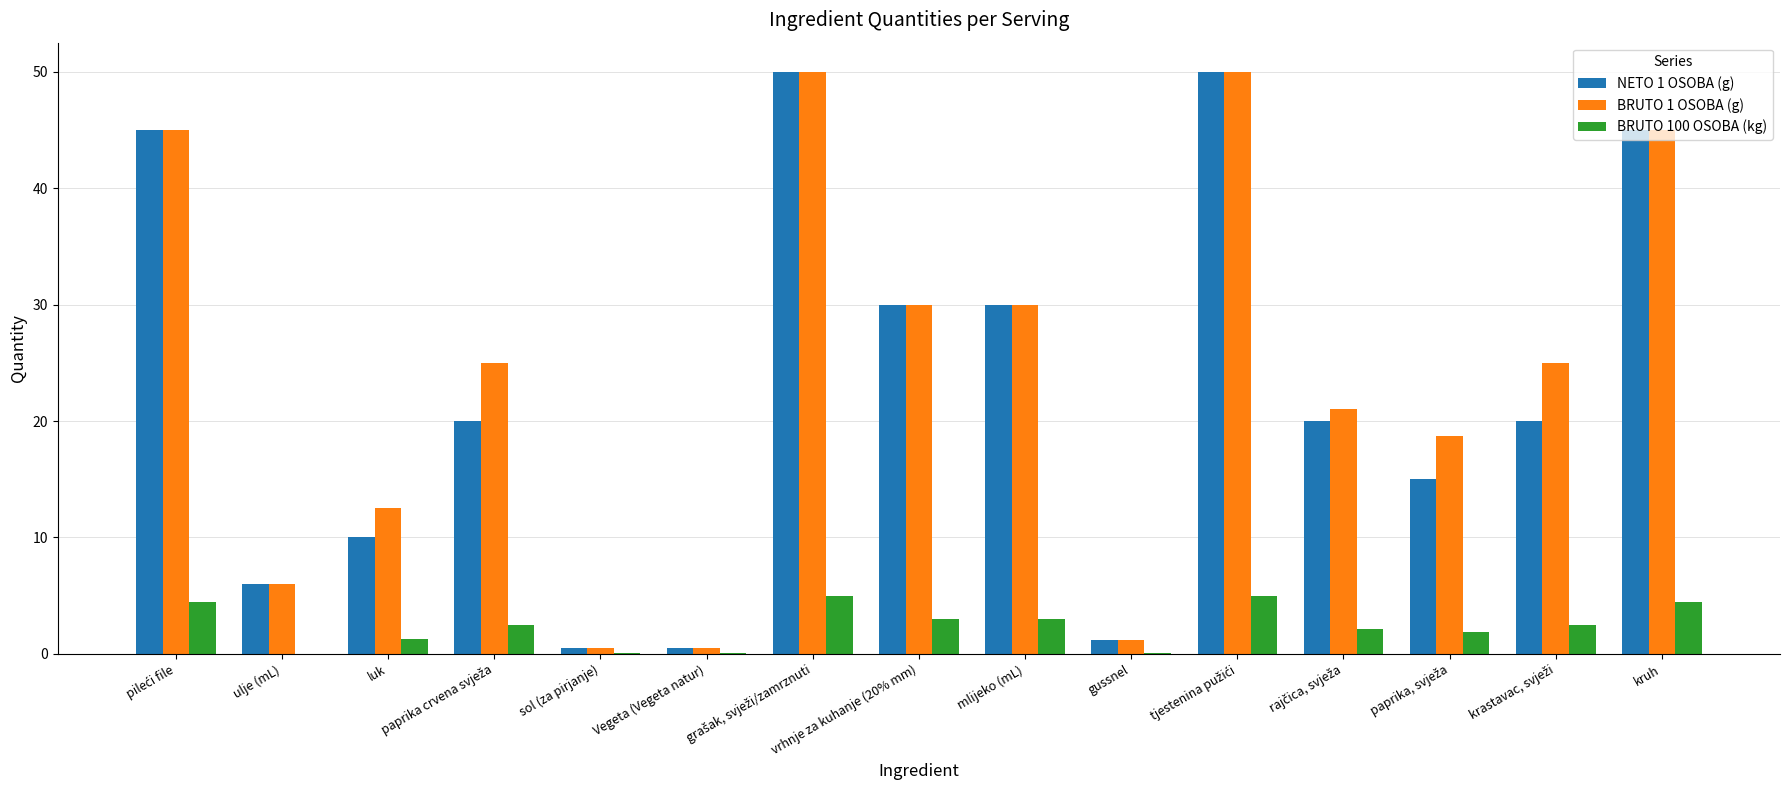

Is the value of BRUTO 100 OSOBA (kg) at kruh greater than the value of BRUTO 1 OSOBA (g) at sol (za pirjanje)?

Yes